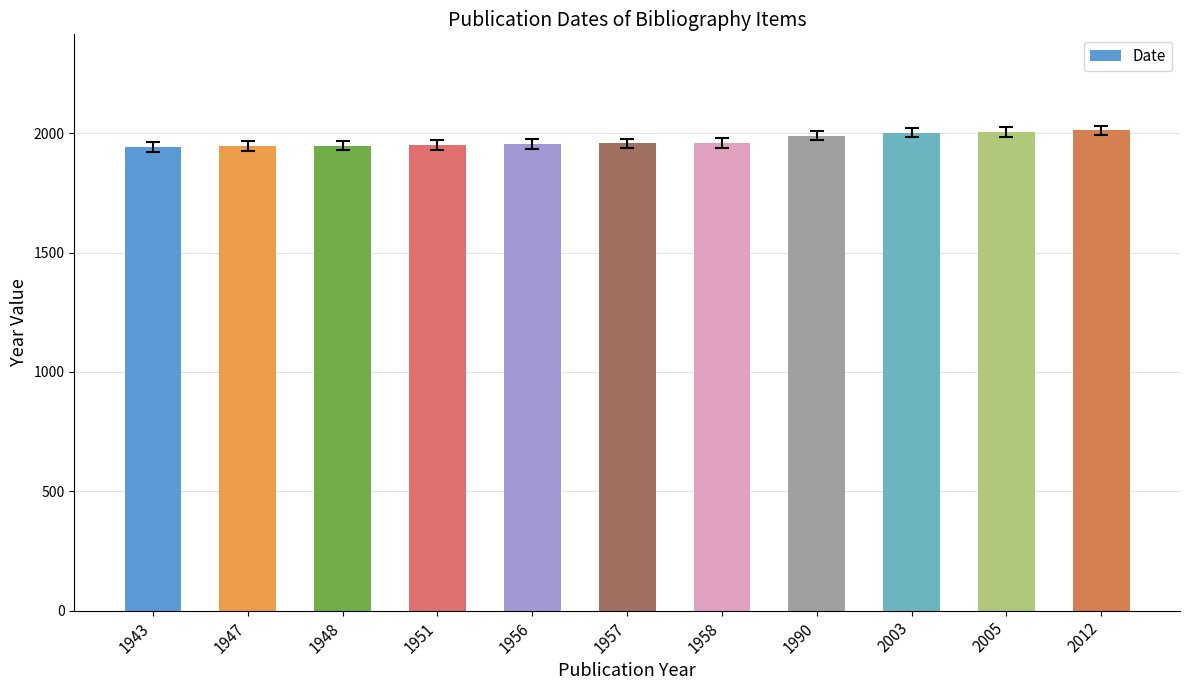

Is it true that the value at 1958 is 1958?

True